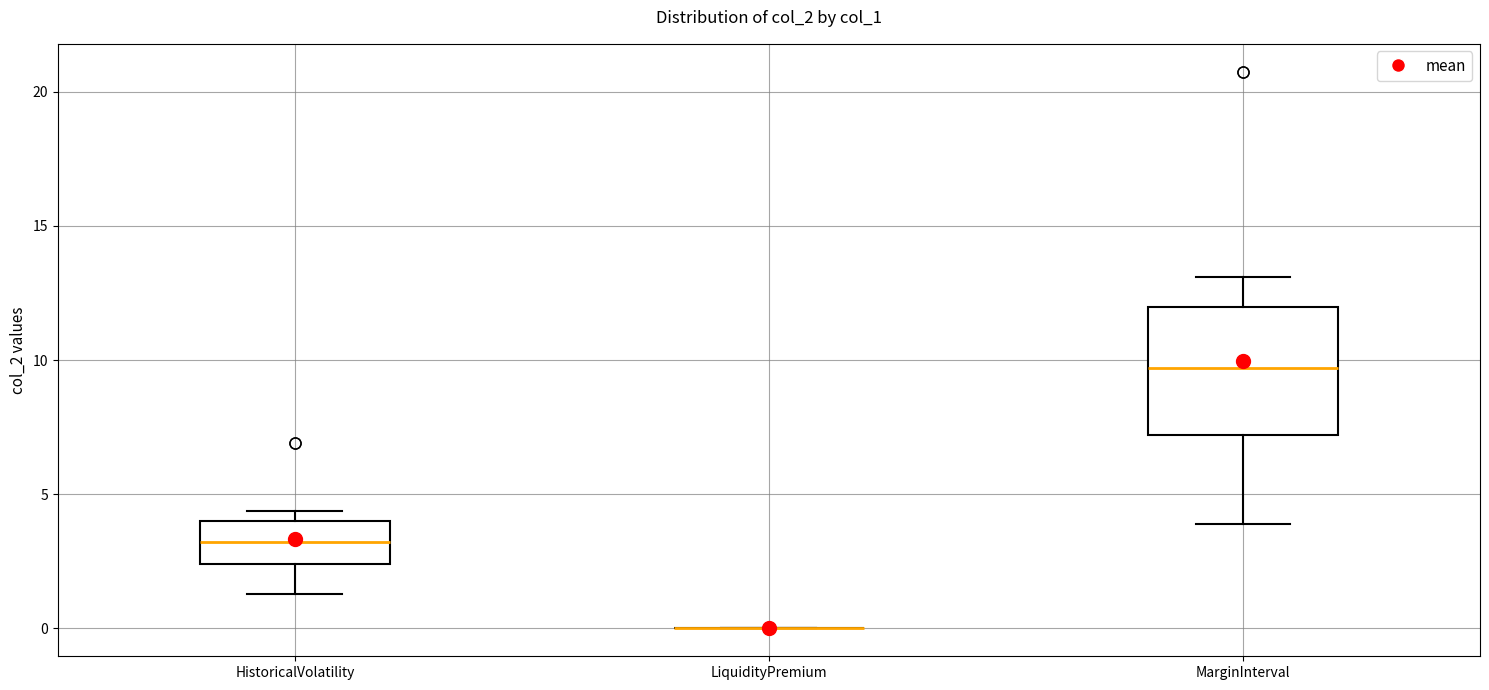

Reading left to right, transcribe this box plot: for each box, give where its median line is, the range the box spans, and where its two whiskers end, as read against the y-axis. The values are not printed on the chart, so give them approximately, as read against the axis.

HistoricalVolatility: median 3.0, box 2.5 to 4.0, whiskers 1.5 to 4.5
LiquidityPremium: box collapsed to a line at 0.0, whiskers 0.0 to 0.0
MarginInterval: median 9.5, box 7.0 to 12.0, whiskers 4.0 to 13.0